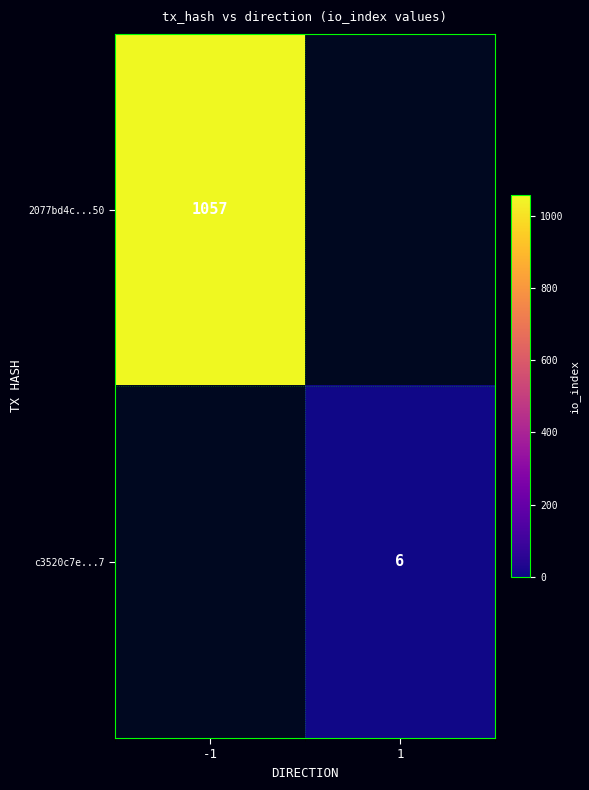

The 2077bd4c...50 series shows 461 at -1. True or false?

False